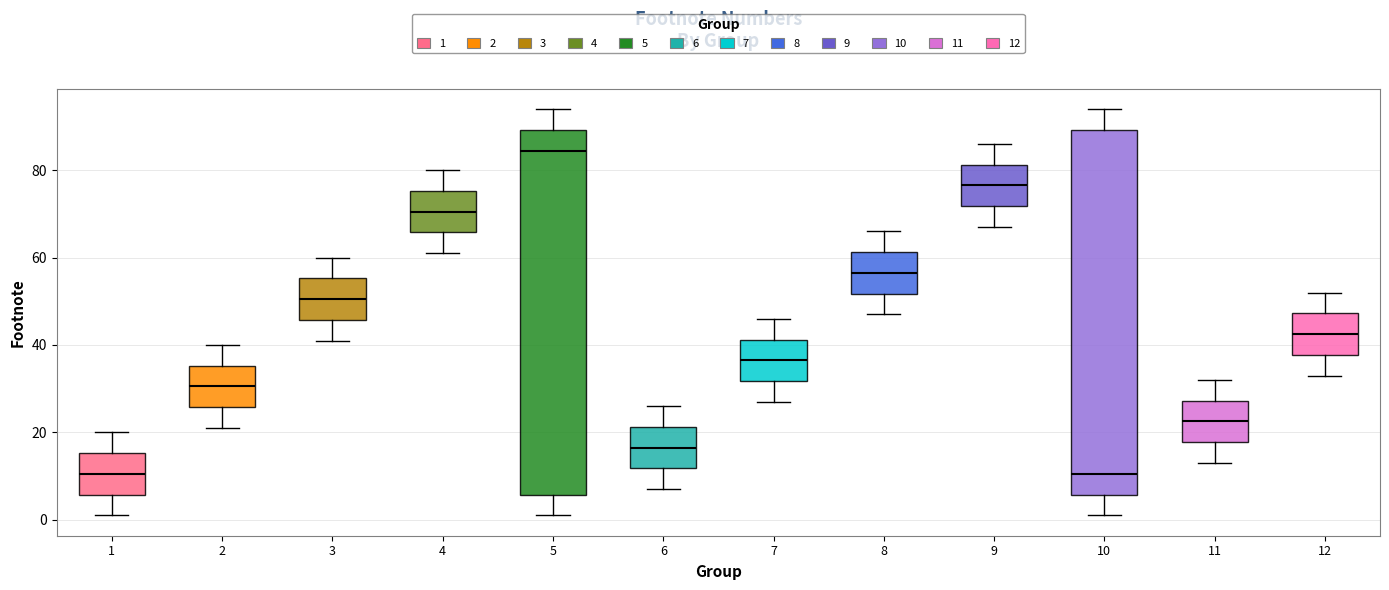

Reading left to right, read every box against the y-axis: the position of its median line, the range the box covers, and the ends of its whiskers. The values are not printed on the chart, so give them approximately, as read against the axis.

1: median 10, box 6 to 16, whiskers 2 to 20
2: median 30, box 26 to 36, whiskers 22 to 40
3: median 50, box 46 to 56, whiskers 42 to 60
4: median 70, box 66 to 76, whiskers 62 to 80
5: median 84, box 6 to 90, whiskers 2 to 94
6: median 16, box 12 to 22, whiskers 8 to 26
7: median 36, box 32 to 42, whiskers 28 to 46
8: median 56, box 52 to 62, whiskers 48 to 66
9: median 76, box 72 to 82, whiskers 68 to 86
10: median 10, box 6 to 90, whiskers 2 to 94
11: median 22, box 18 to 28, whiskers 14 to 32
12: median 42, box 38 to 48, whiskers 34 to 52